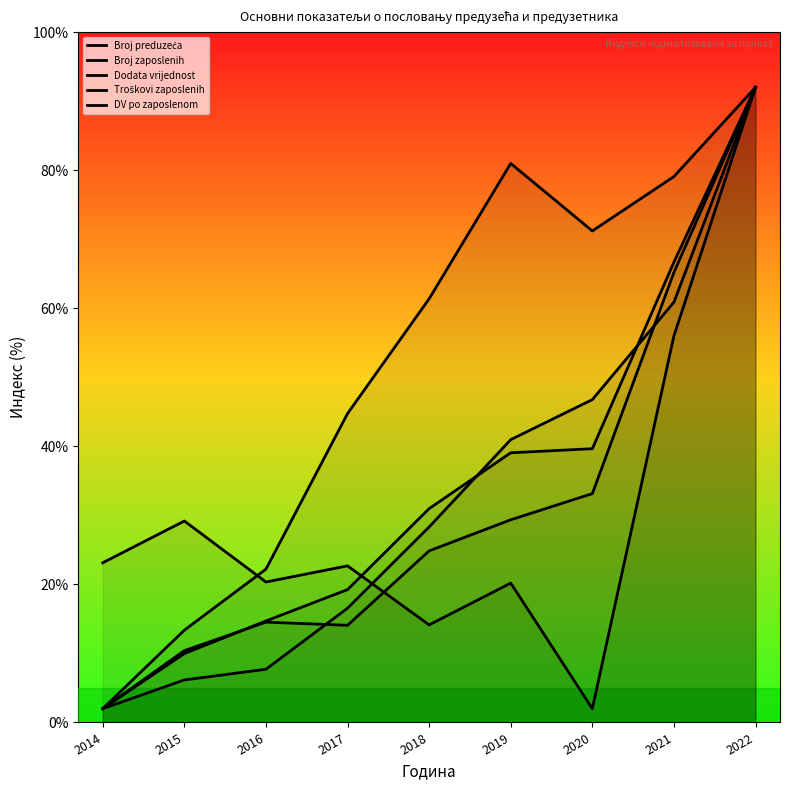

Count the number of categories in the chart.

9